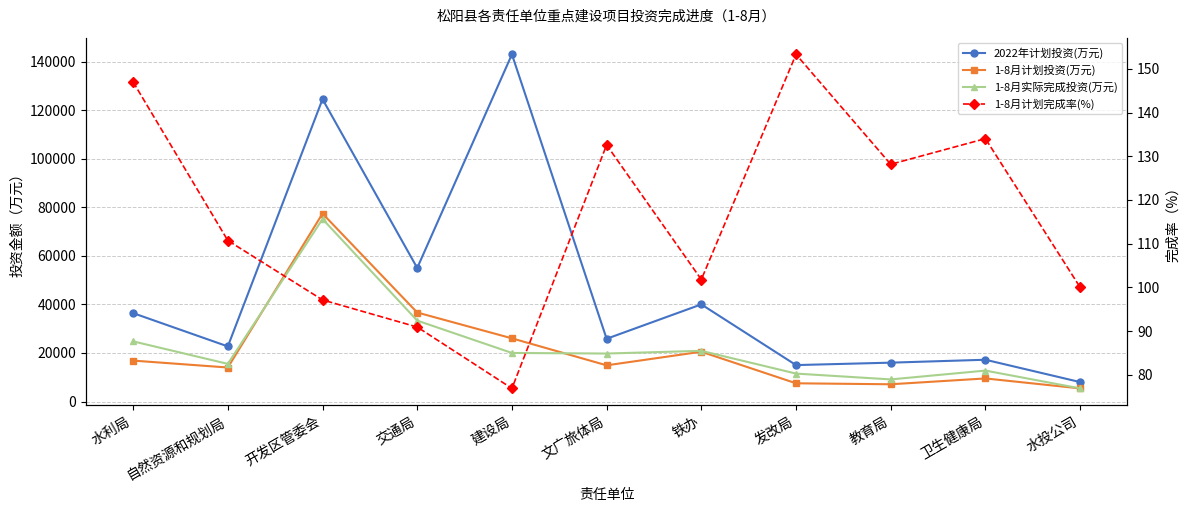

What is the difference between the highest and lowest values at 发改局?

14846.7